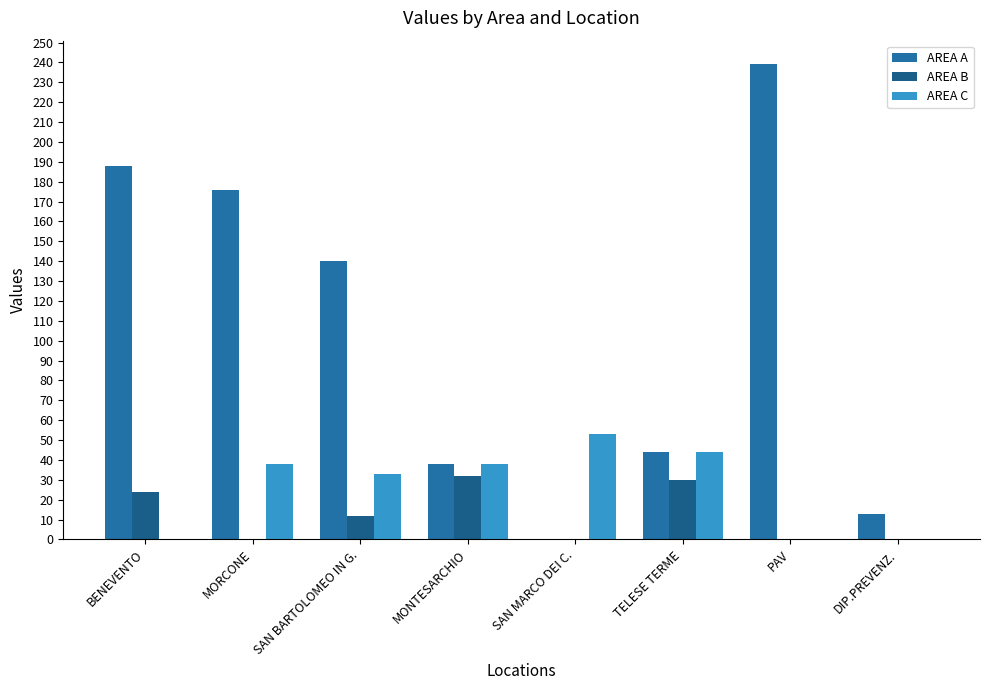

What is the spread (max minus min) of values at MONTESARCHIO?

6